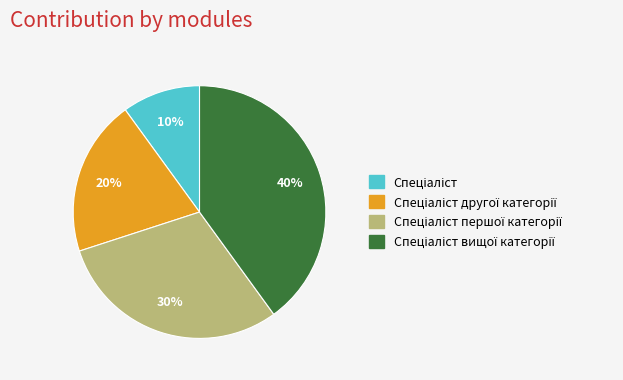

How many slices are in this pie chart?

4